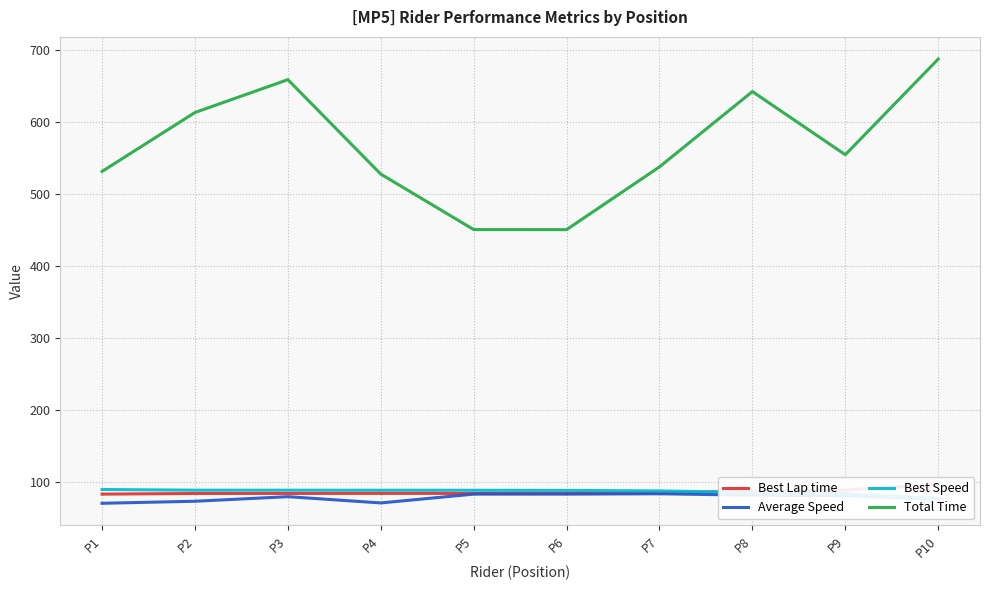

What is the value of the Average Speed point at the 9th from the left?

81.7